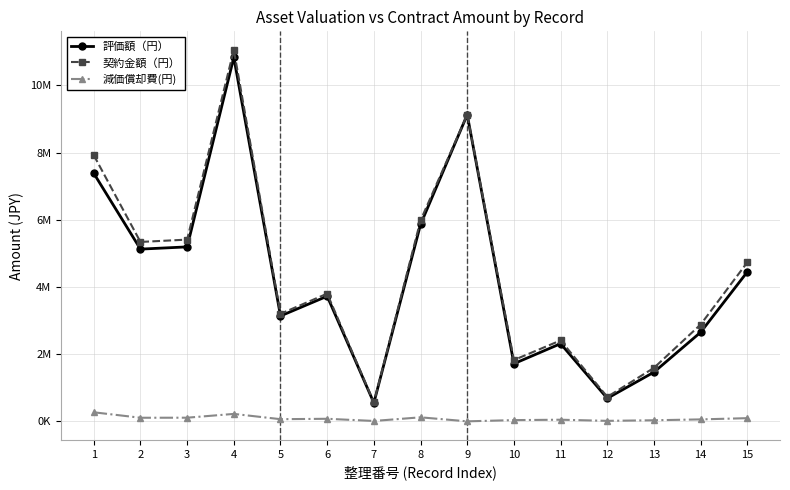

At which label is 評価額（円） closest to 5691198?

8